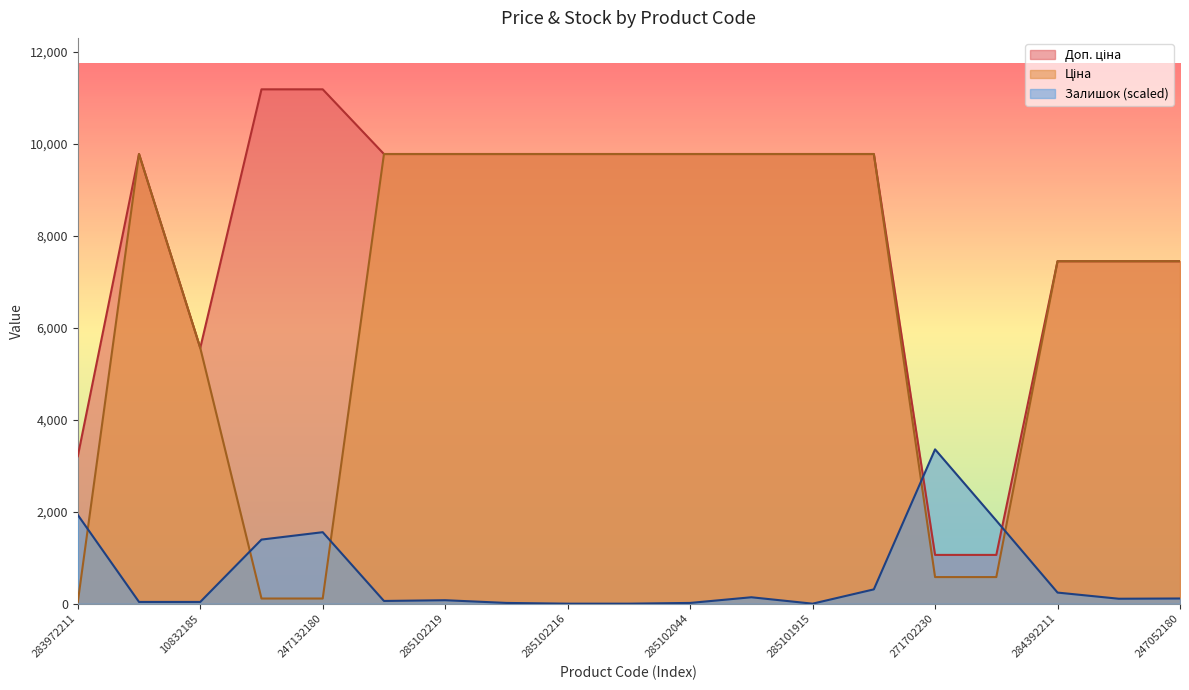

Reading left to right, transcribe all the data shown in this chart.

Ціна: 283972211=32.0	285101569=9775.5	10832185=5560.3	247132181=111.8	247132180=111.8	285102221=9775.5	285102219=9775.5	285102218=9775.5	285102216=9775.5	285102120=9775.5	285102044=9775.5	285101916=9775.5	285101915=9775.5	285101913=9775.5	271702230=578.1	271702229=578.1	284392211=7444.6	247052181=7444.6	247052180=7444.6
Доп. ціна: 283972211=3205.0	285101569=9775.5	10832185=5560.3	247132181=11182.0	247132180=11182.0	285102221=9775.5	285102219=9775.5	285102218=9775.5	285102216=9775.5	285102120=9775.5	285102044=9775.5	285101916=9775.5	285101915=9775.5	285101913=9775.5	271702230=1060.0	271702229=1060.0	284392211=7444.6	247052181=7444.6	247052180=7444.6
Залишок: 283972211=1929.2	285101569=37.5	10832185=37.5	247132181=1393.3	247132180=1554.0	285102221=58.9	285102219=75.0	285102218=16.1	285102216=0.0	285102120=0.0	285102044=16.1	285101916=139.3	285101915=0.0	285101913=310.8	271702230=3354.6	271702229=1805.9	284392211=241.1	247052181=107.2	247052180=112.5